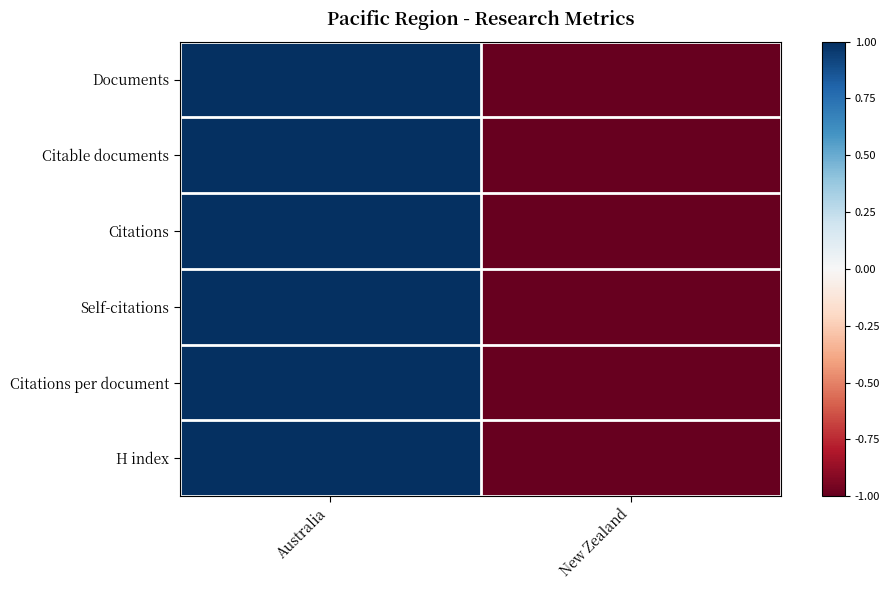

Count the number of data series in this chart.

6